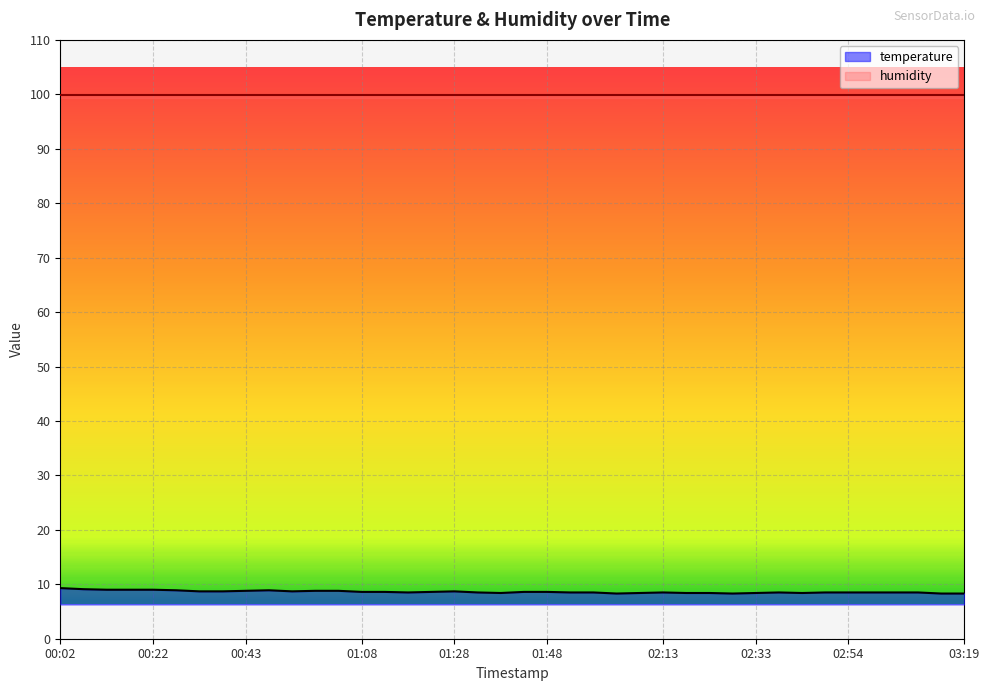

How many lines are shown in the chart?

1